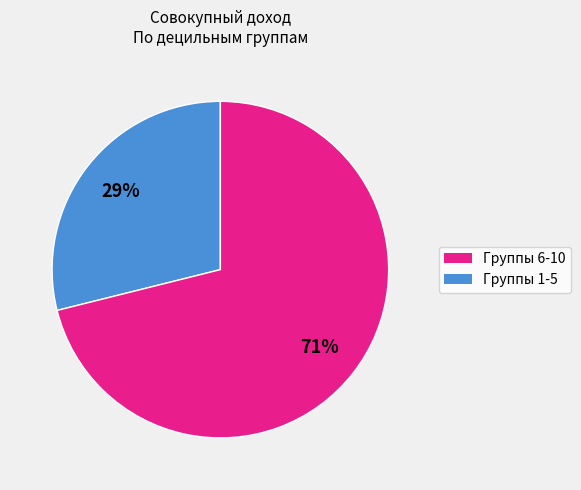

To the nearest percent, what is the difference between the largest and smallest slice percentages?

42%